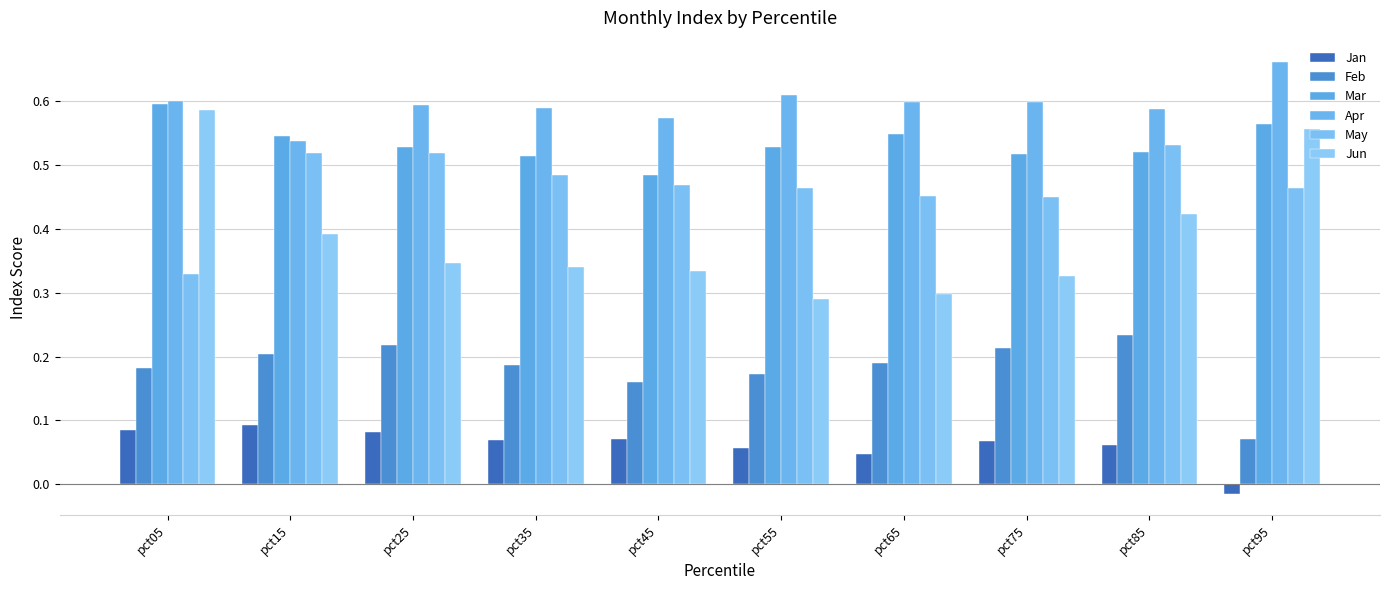

Rank the categories by Mar value from lowest to highest.

pct45, pct35, pct75, pct85, pct55, pct25, pct15, pct65, pct95, pct05